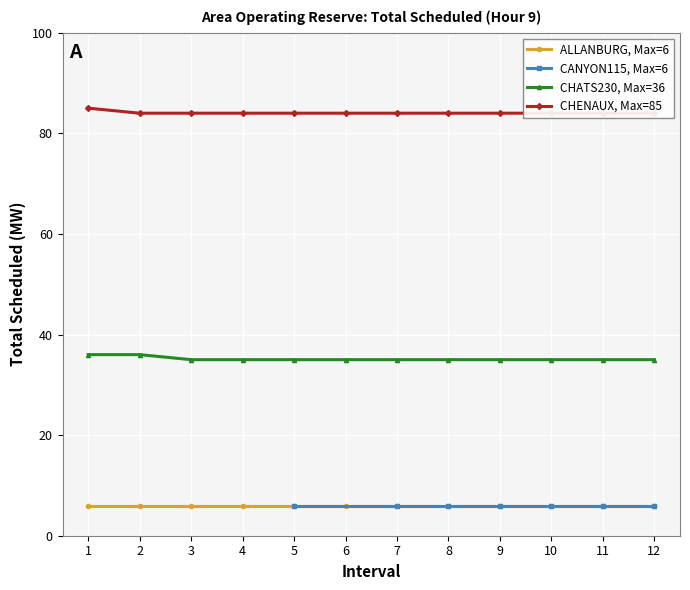

True or false: CHATS230, Max=36 and ALLANBURG, Max=6 cross at least once.

False